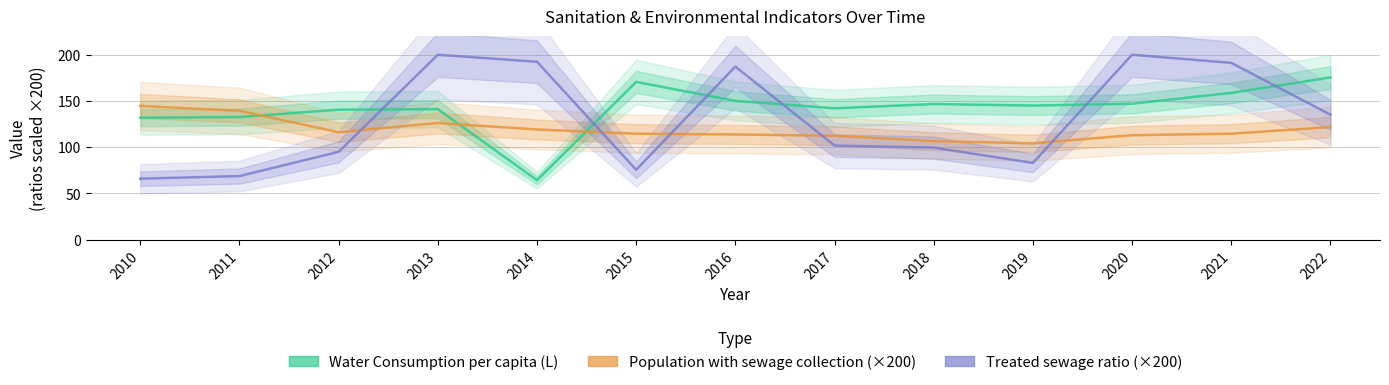

How many times do Water Consumption per capita (L) and Treated sewage ratio (×200) cross each other?

6